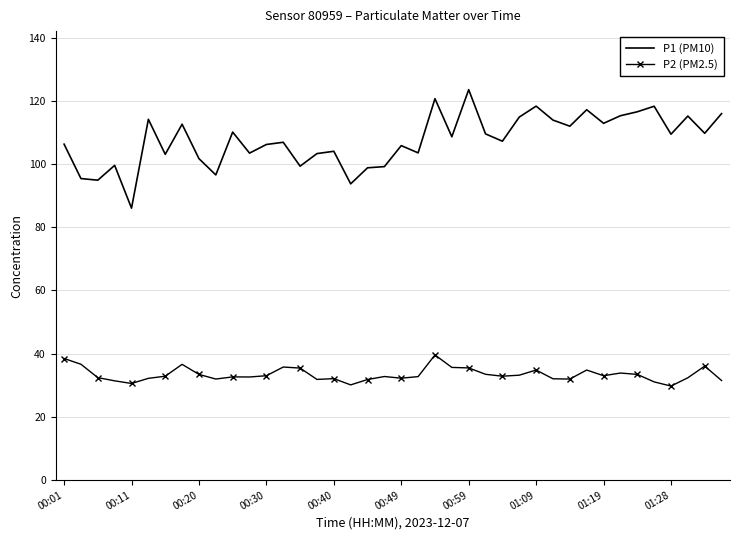

What are all the series names shown in the legend?

P1 (PM10), P2 (PM2.5)